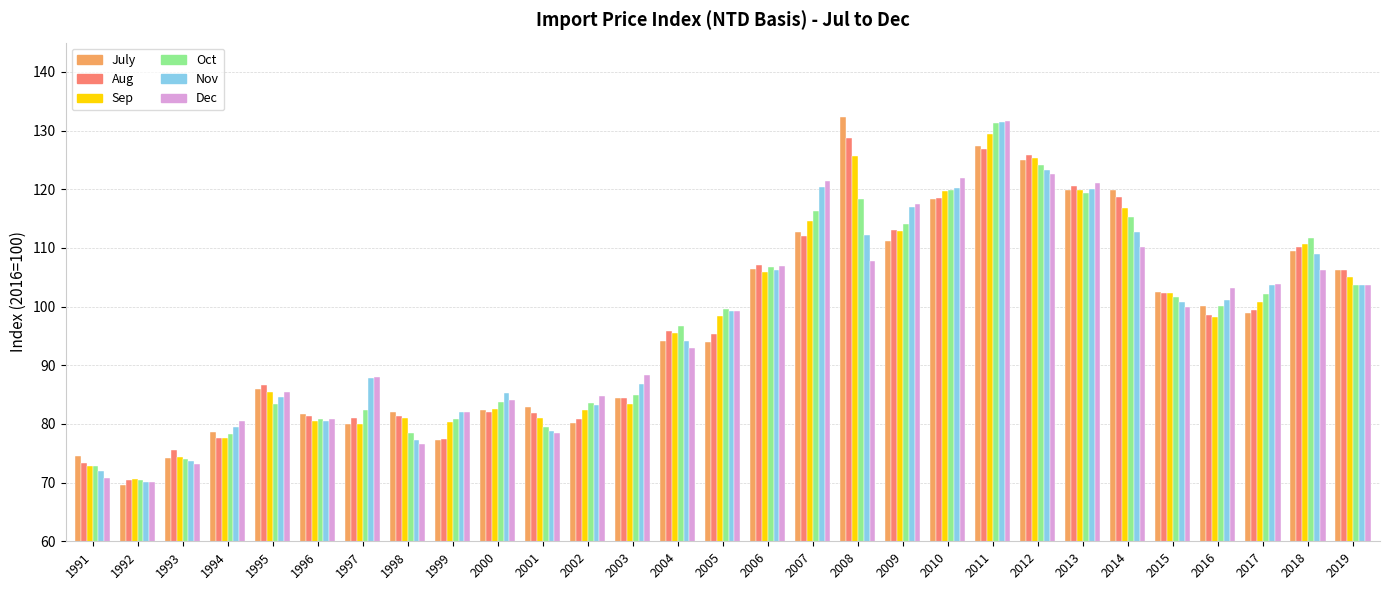

At which label does Sep reach its peak?

2011